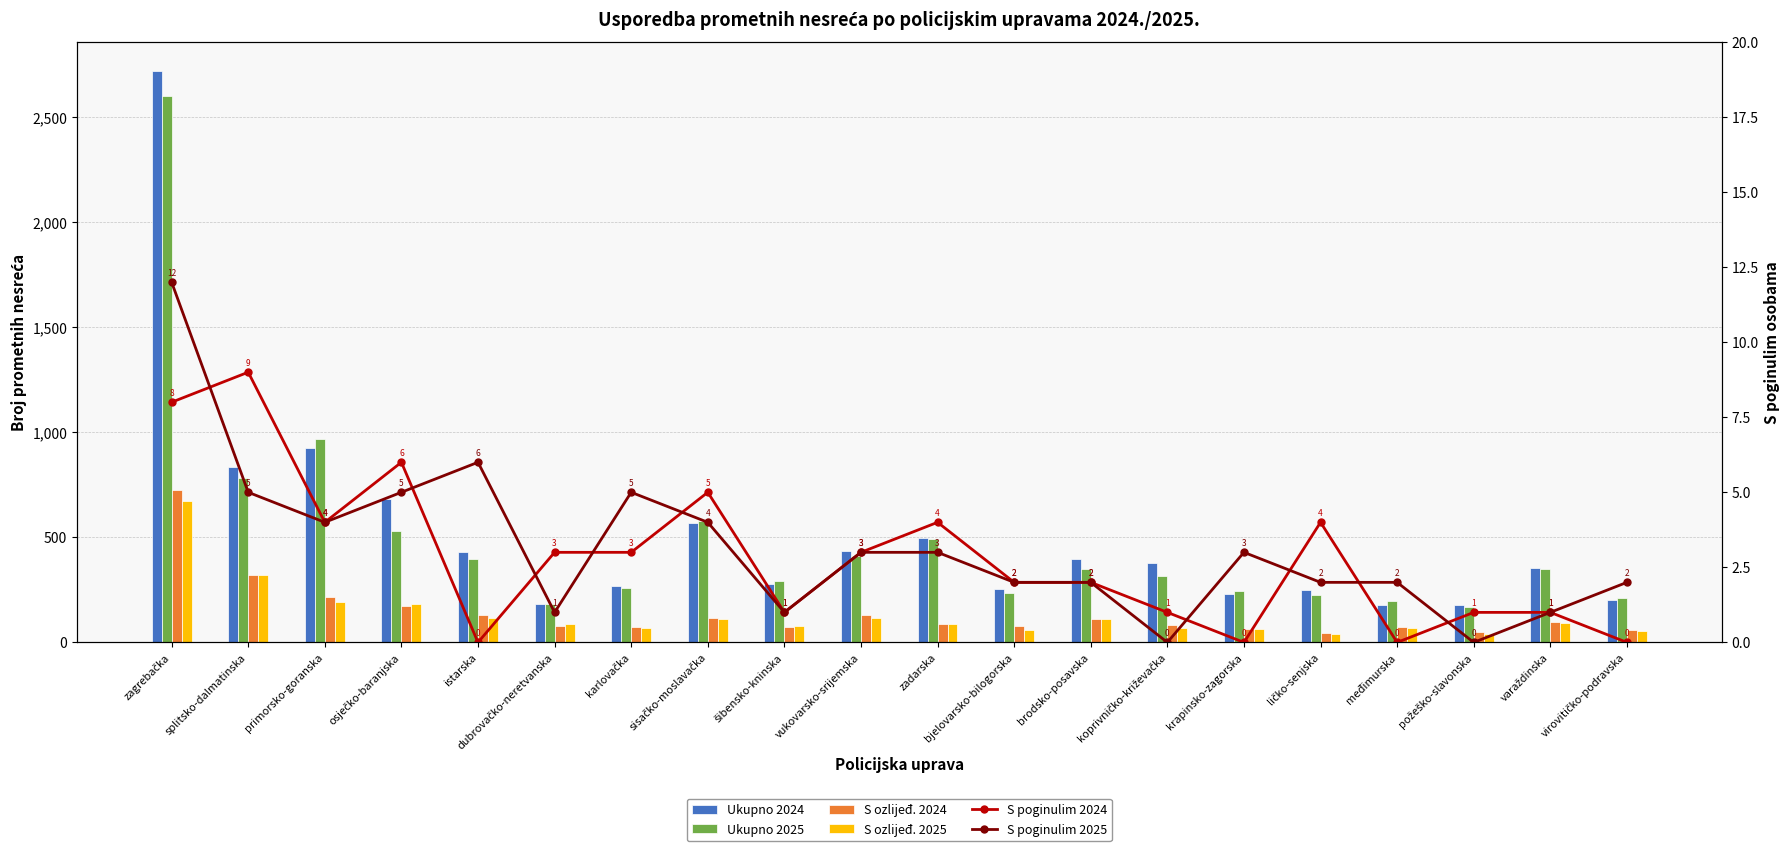

What is the sum of all Ukupno 2025 values?

9800